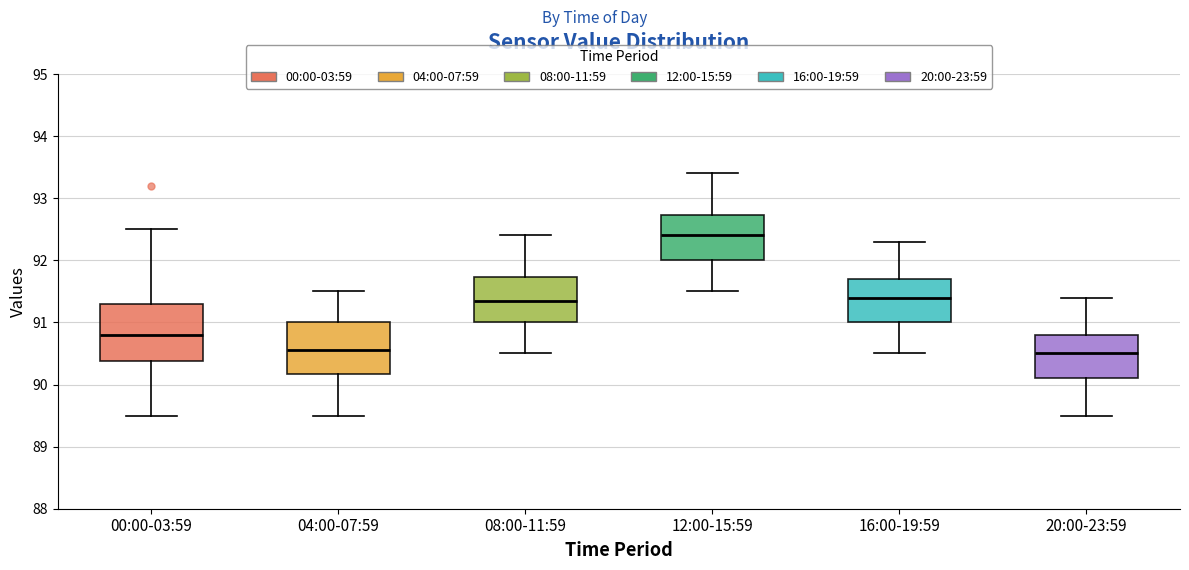

Which box's median line is the highest?

12:00-15:59